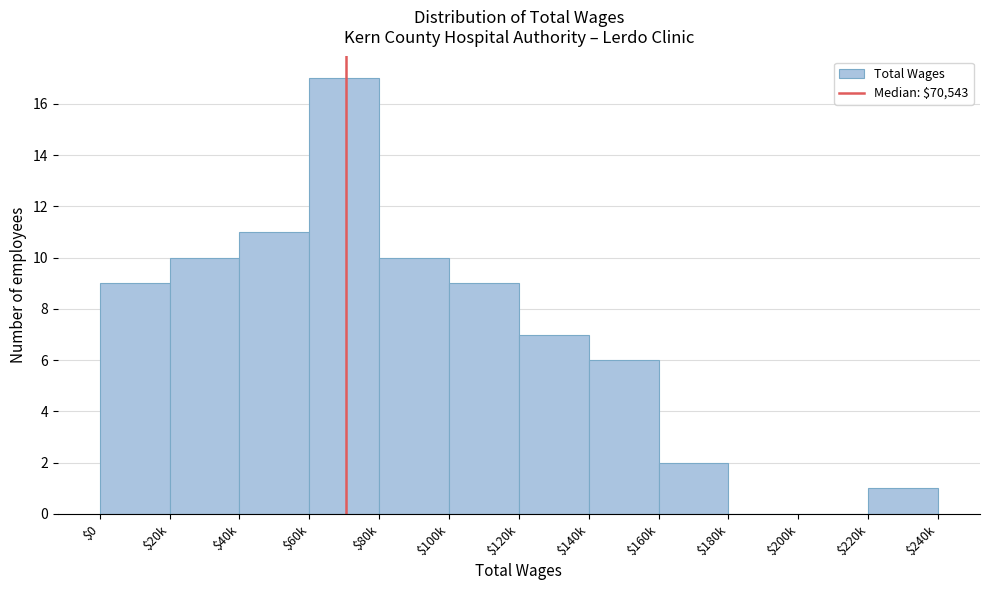

Is it true that the value at $80k is 10?

True